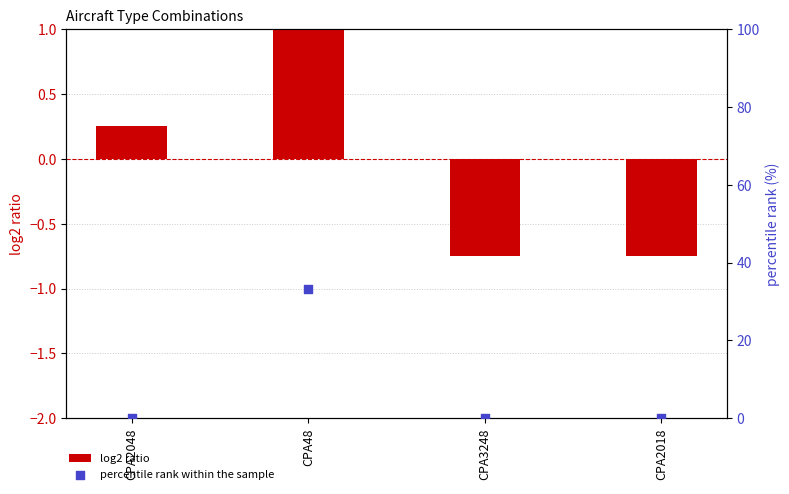

What are all the series names shown in the legend?

log2 ratio, percentile rank within the sample